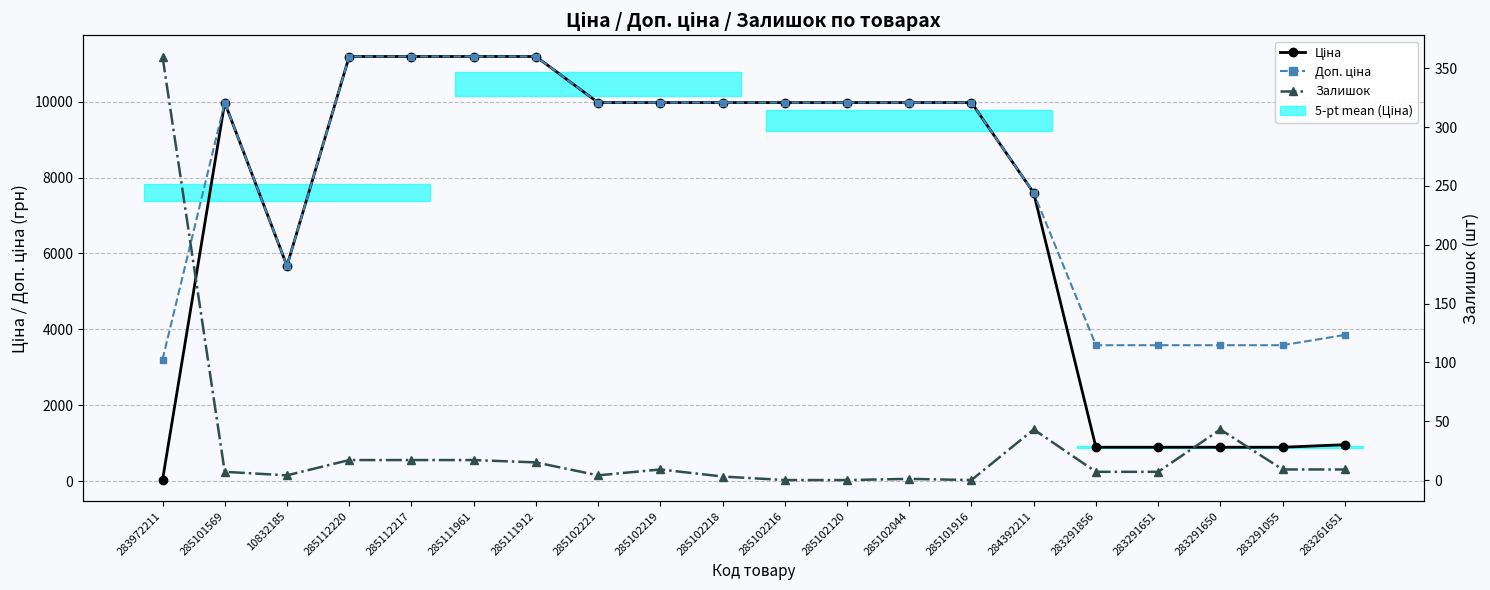

Reading right to left, what are all the values shown in this chart?

Ціна: 963.5	895.9	895.9	895.9	895.9	7596.5	9975.0	9975.0	9975.0	9975.0	9975.0	9975.0	9975.0	11188.2	11188.2	11188.2	11188.2	5673.8	9975.0	32.0
Доп. ціна: 3854.0	3583.6	3583.6	3583.6	3583.6	7596.5	9975.0	9975.0	9975.0	9975.0	9975.0	9975.0	9975.0	11188.2	11188.2	11188.2	11188.2	5673.8	9975.0	3205.0
Залишок: 9.0	9.0	43.0	7.0	7.0	43.0	0.0	1.0	0.0	0.0	3.0	9.0	4.0	15.0	17.0	17.0	17.0	4.0	7.0	360.0